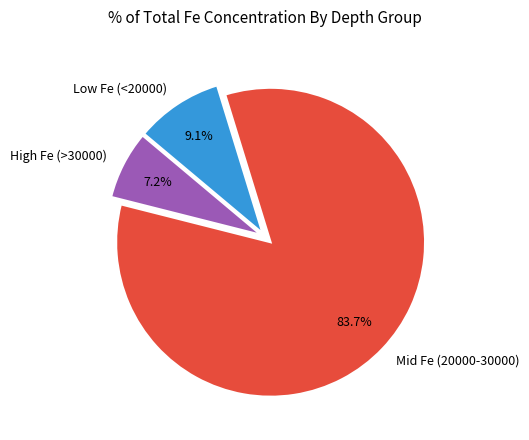

Combined, what portion of the pie is High Fe (>30000) and Mid Fe (20000-30000)?

90.9%